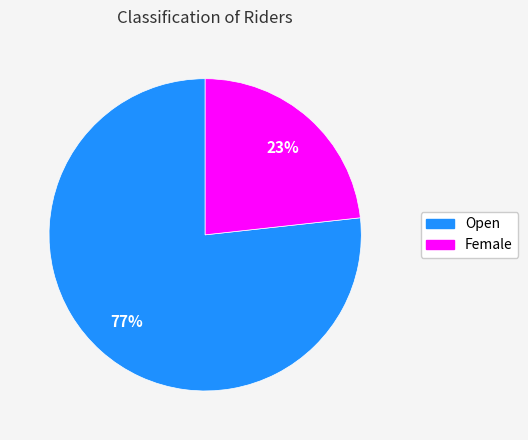

Combined, do Female and Open account for over 50%?

Yes